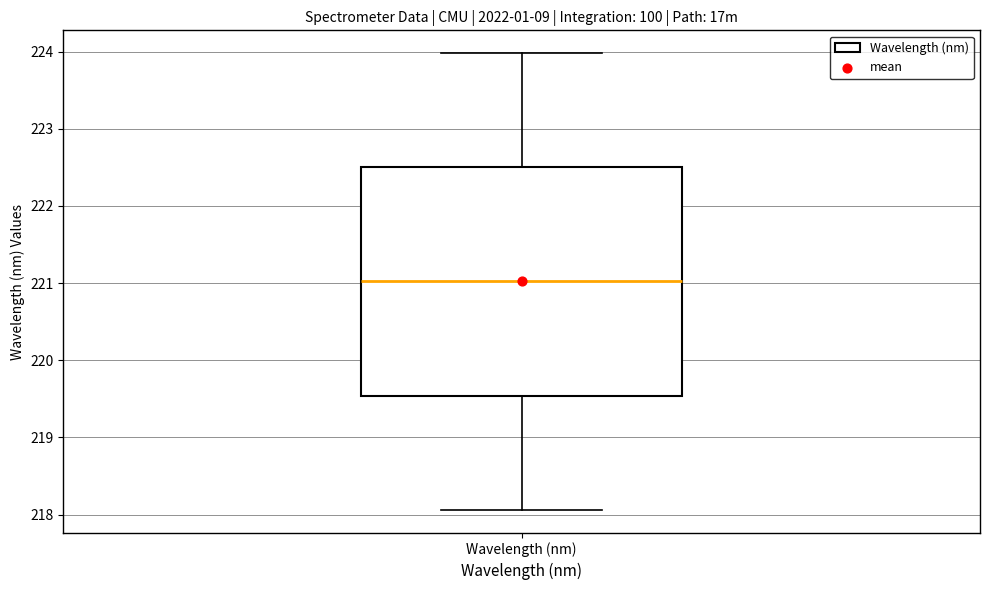

Where is the lower edge of the box for Wavelength (nm) on the y-axis? The values are not printed on the chart, so give them approximately, as read against the axis.

219.5